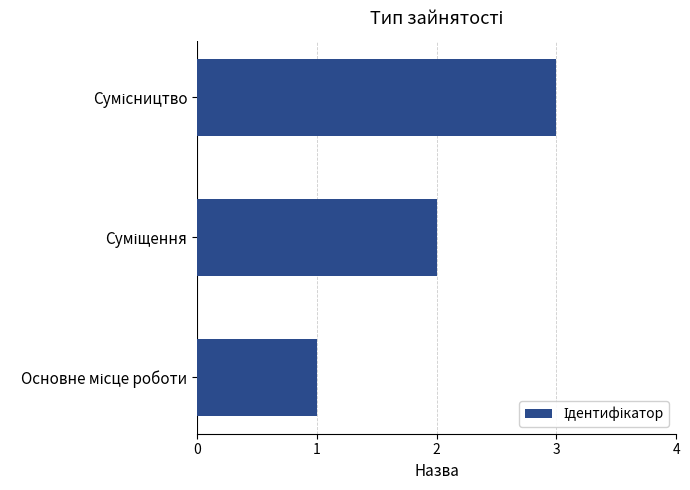

What is the sum of all values?

6